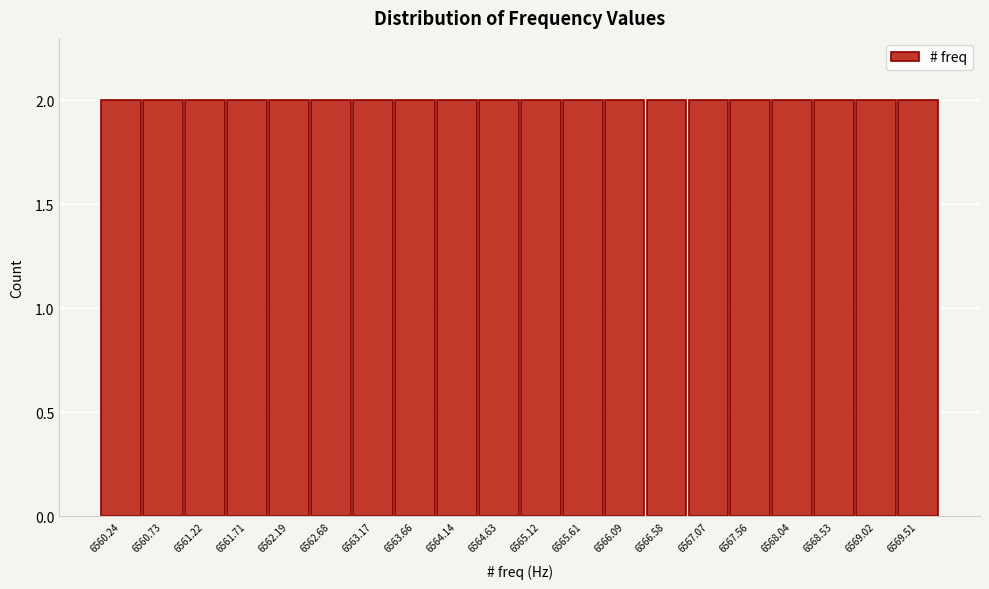

What is the height of the bar covering 6567.30 to 6567.80 on the x-axis? Neither the bar edges nor the heights are printed on the chart, so give them approximately, as read against the axes.

2